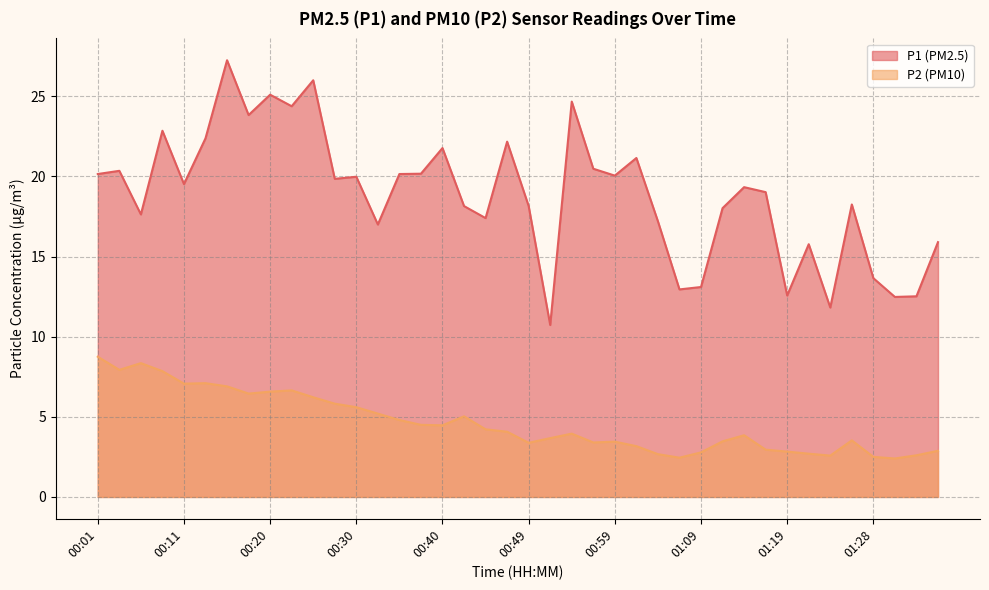

What is the difference between the maximum and minimum values in the P1 series?

16.5